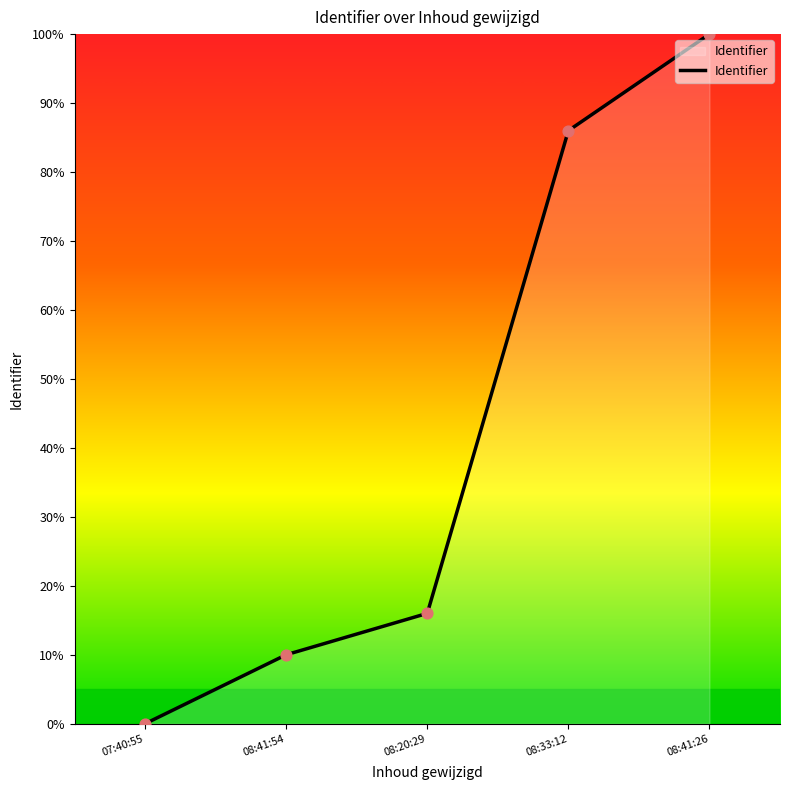

Approximately how many times larger is the value at 08:33:12 compared to 08:41:26?

0.9